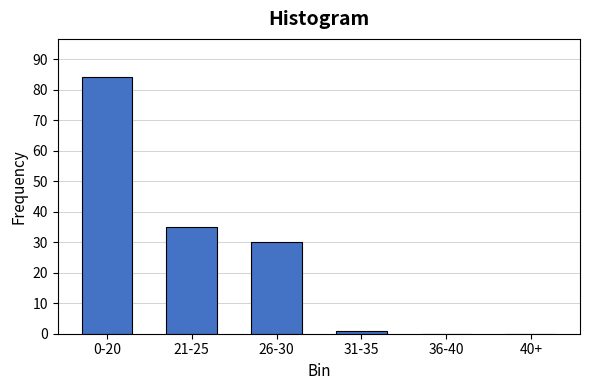

Reading left to right, transcribe all the data shown in this chart.

0-20=84	21-25=35	26-30=30	31-35=1	36-40=0	40+=0